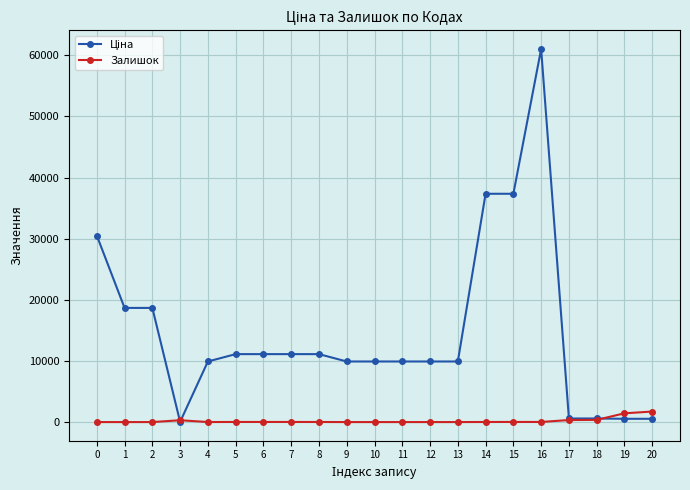

What is the maximum value shown in the chart?

61024.7